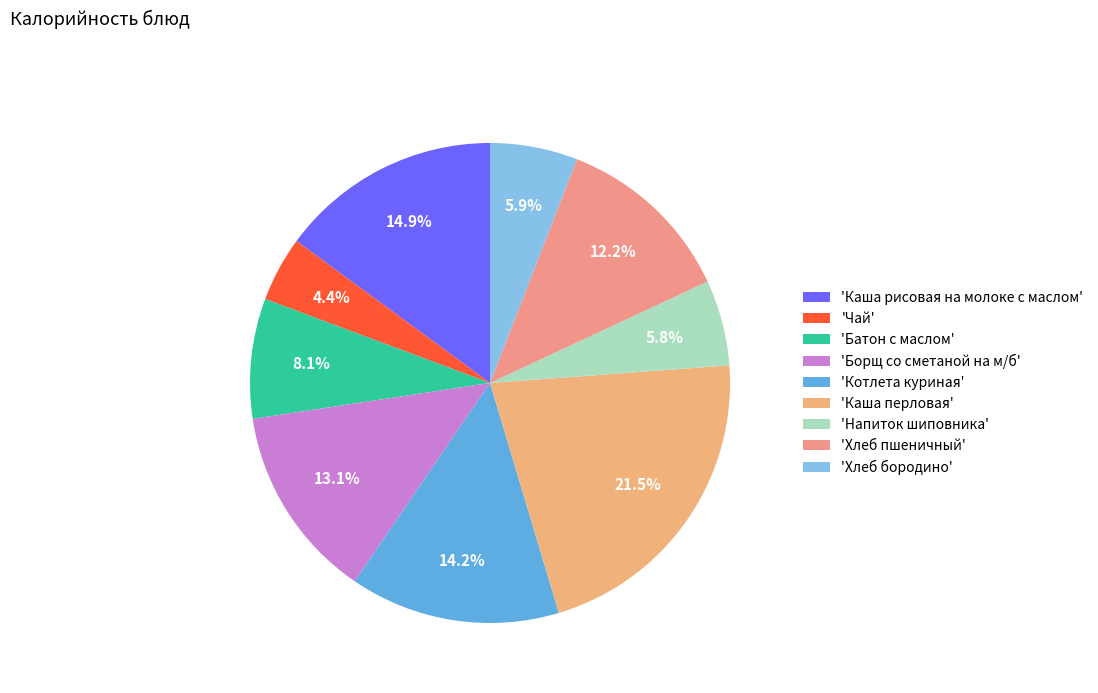

To the nearest percent, what is the average slice percentage?

11%